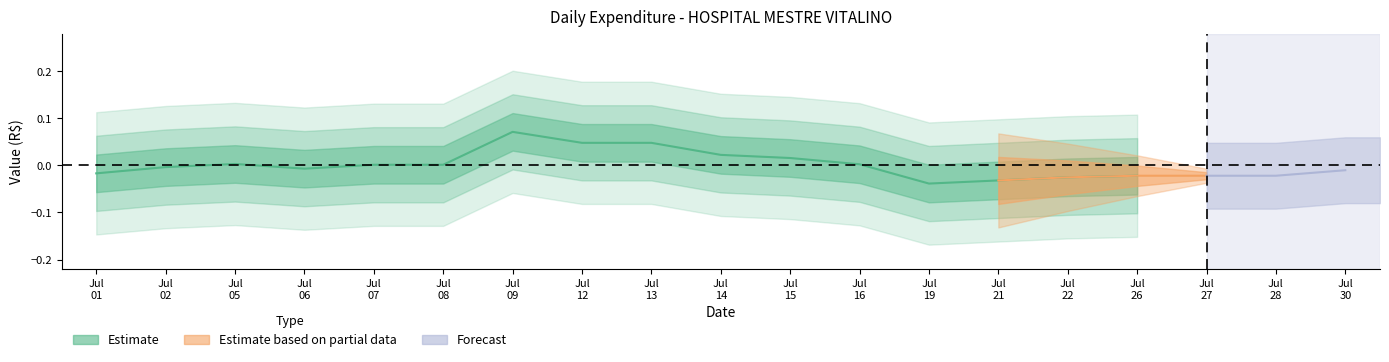

Which category has the highest value across all series?

Jul
09